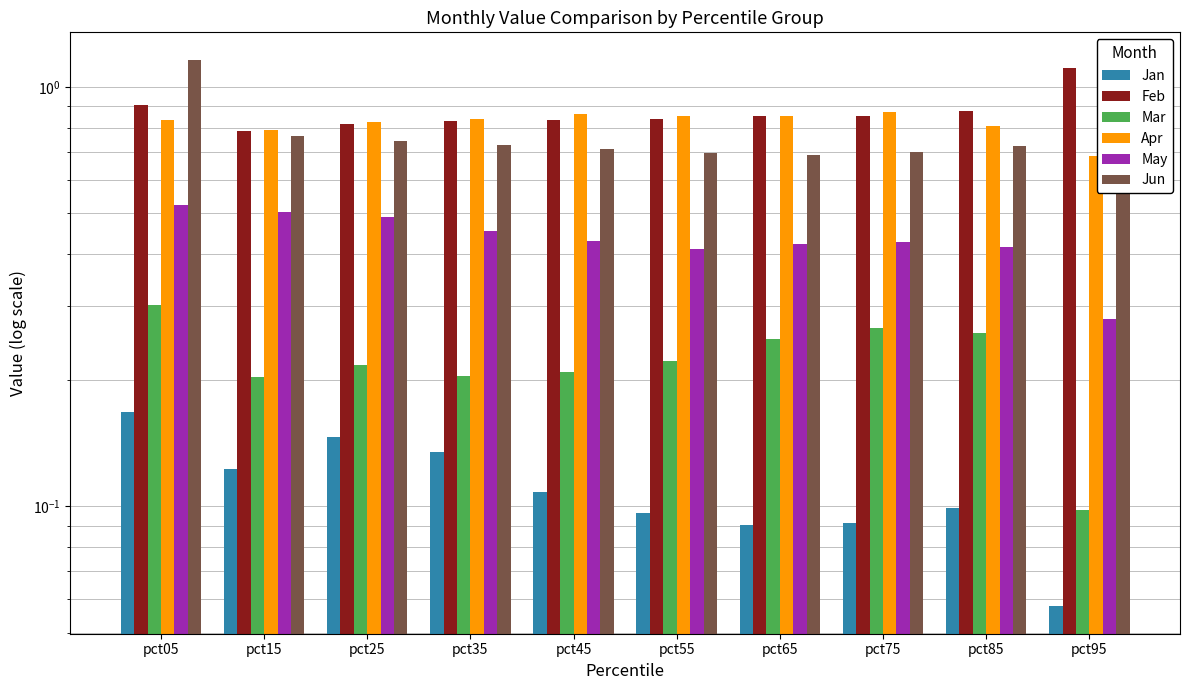

Is the value of Mar at pct35 greater than the value of May at pct65?

No